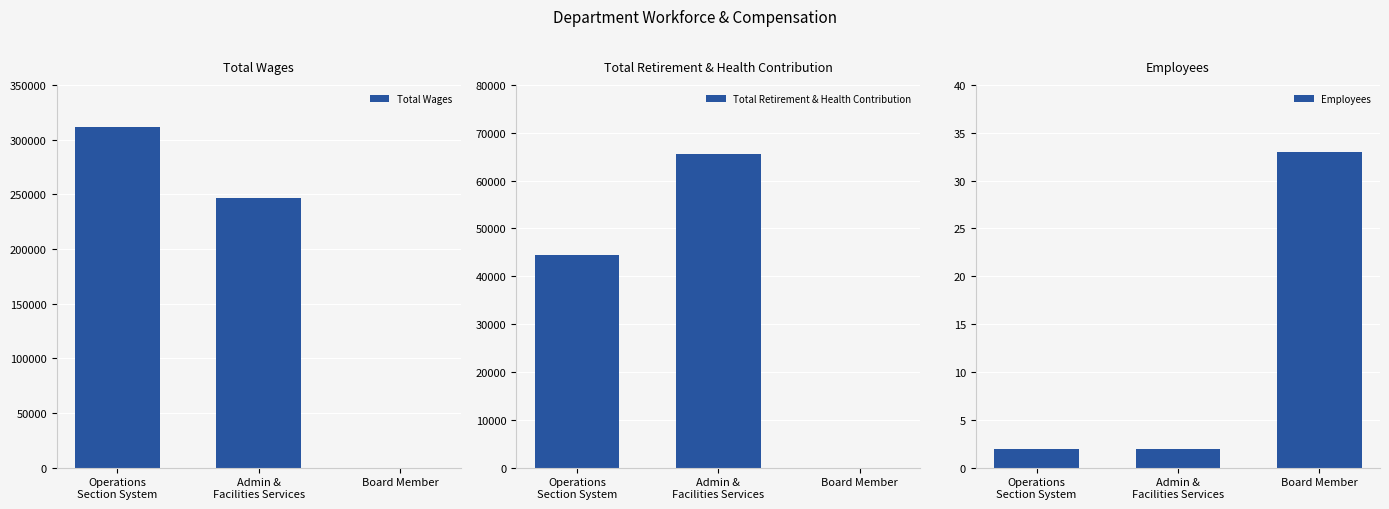

True or false: Total Wages has a value of 246476 at Admin &
Facilities Services.

True